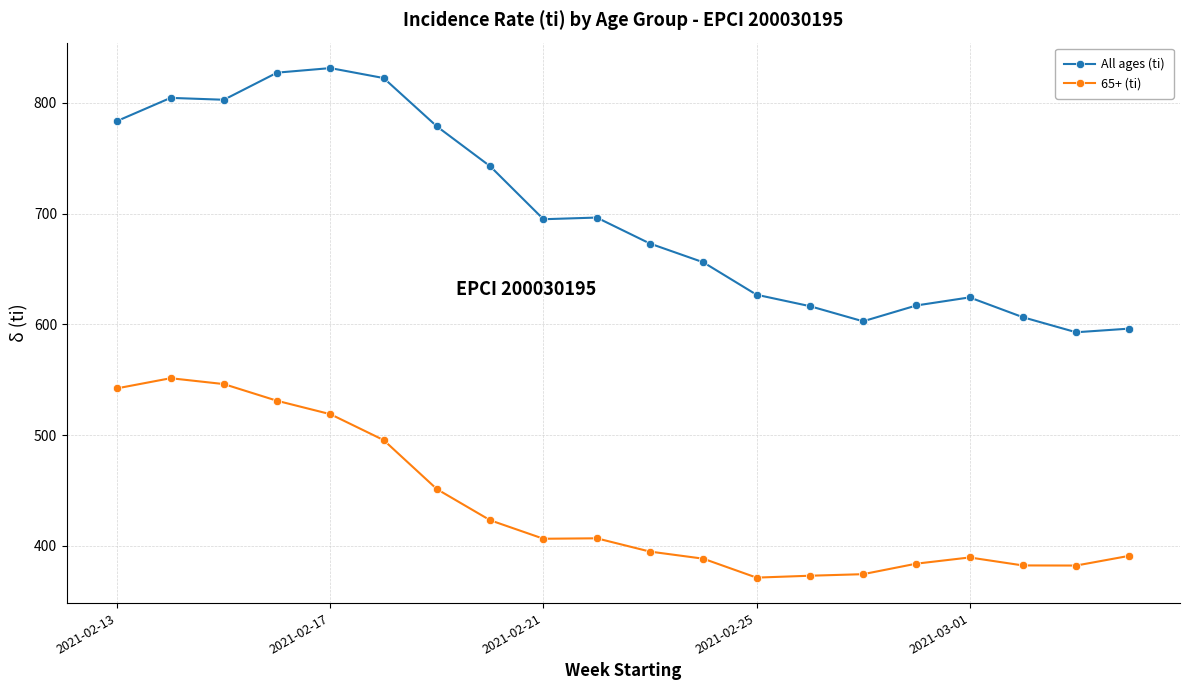

Rank the series by their maximum value, from lowest to highest.

65+ (ti), All ages (ti)